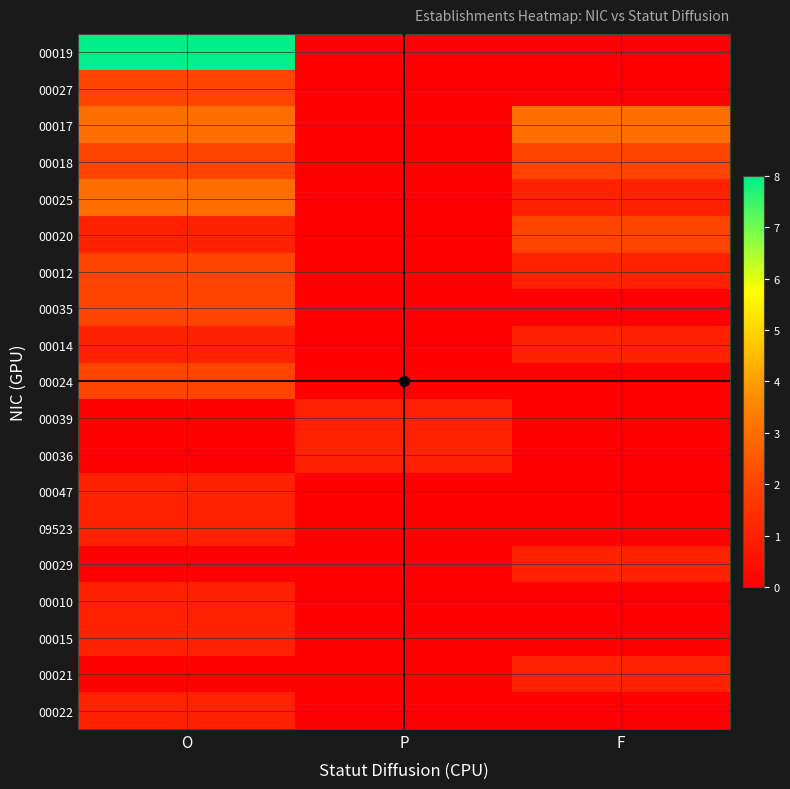

At P, list the series in order from largest to smallest.

00039, 00036, 00019, 00027, 00017, 00018, 00025, 00020, 00012, 00035, 00014, 00024, 00047, 09523, 00029, 00010, 00015, 00021, 00022